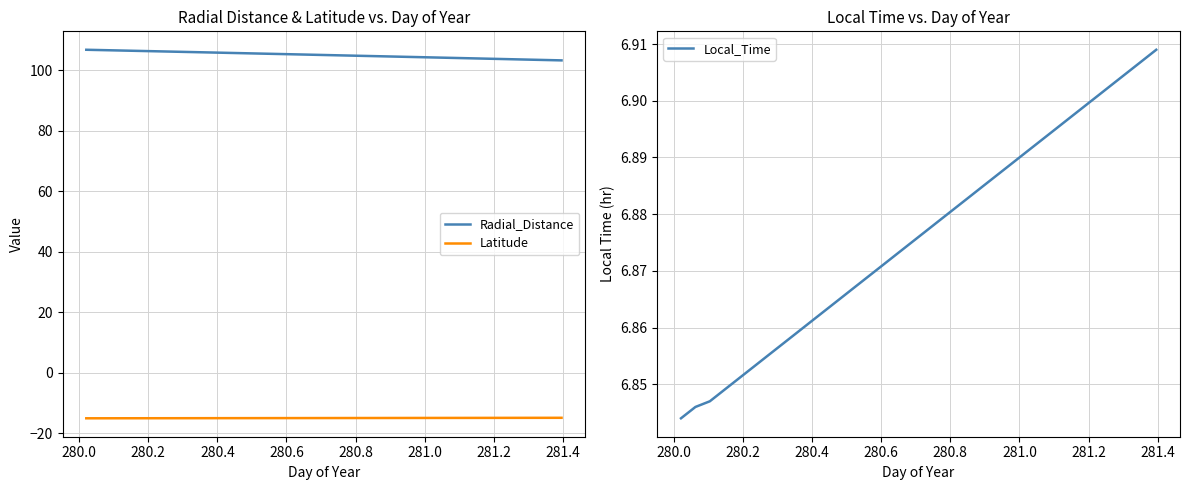

What is the highest value of the Radial_Distance series?

106.9